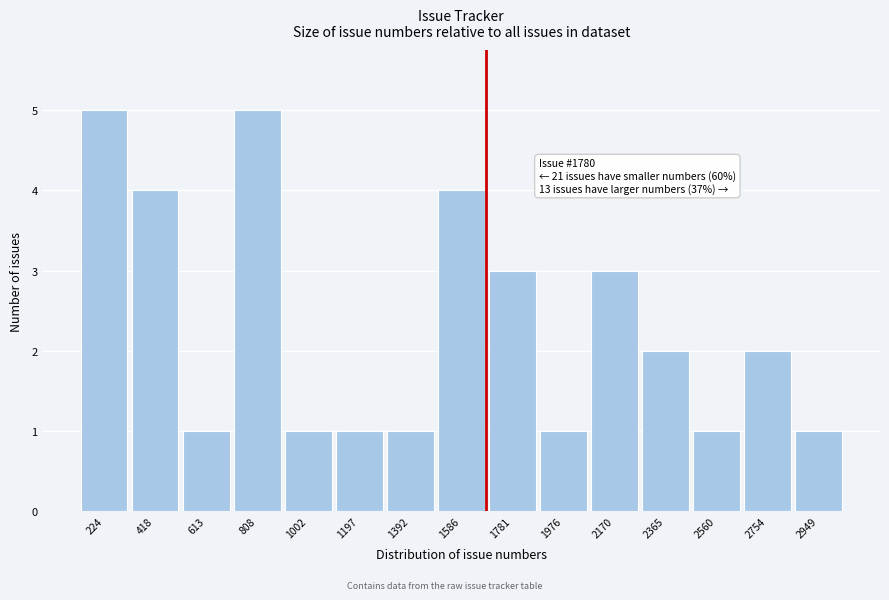

Reading left to right, list all the values displayed in this chart.

224=5	418=4	613=1	808=5	1002=1	1197=1	1392=1	1586=4	1781=3	1976=1	2170=3	2365=2	2560=1	2754=2	2949=1